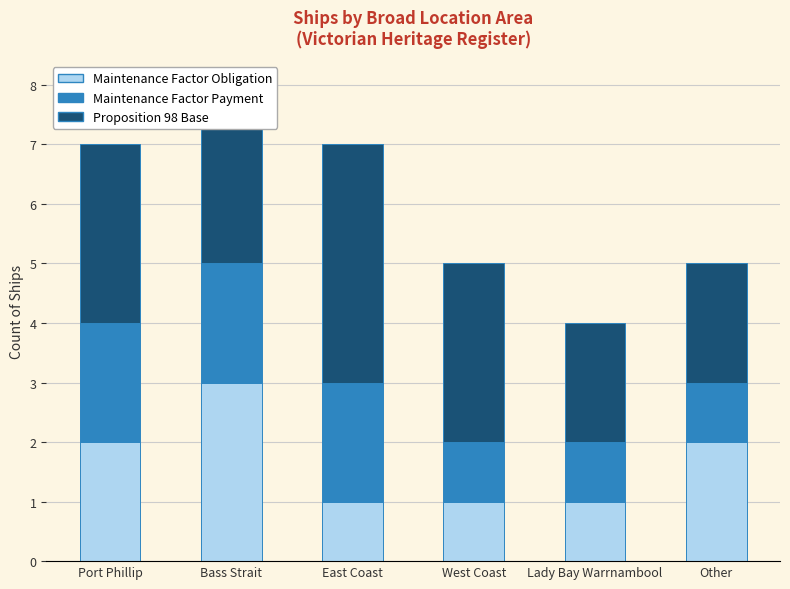

What are all the series names shown in the legend?

Maintenance Factor Obligation, Maintenance Factor Payment, Proposition 98 Base